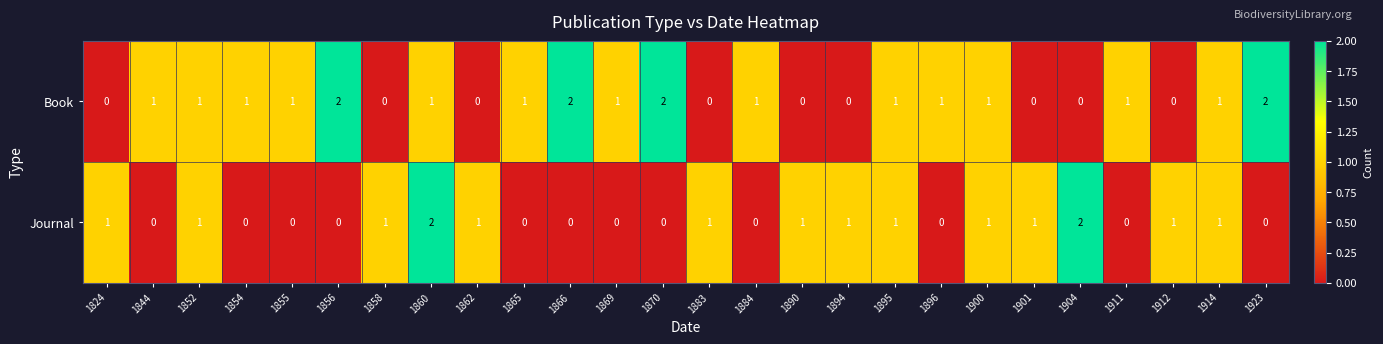

What is the sum of all Book values?

21